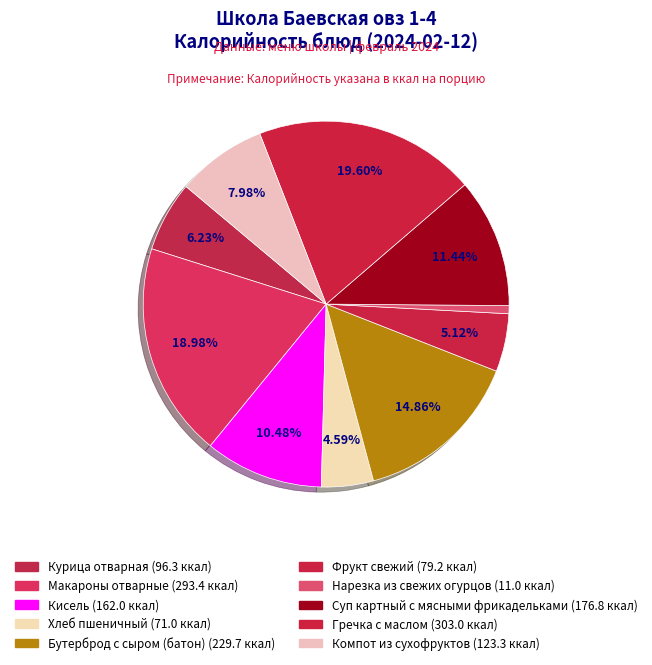

Is it true that Гречка с маслом is 20% of the pie?

True